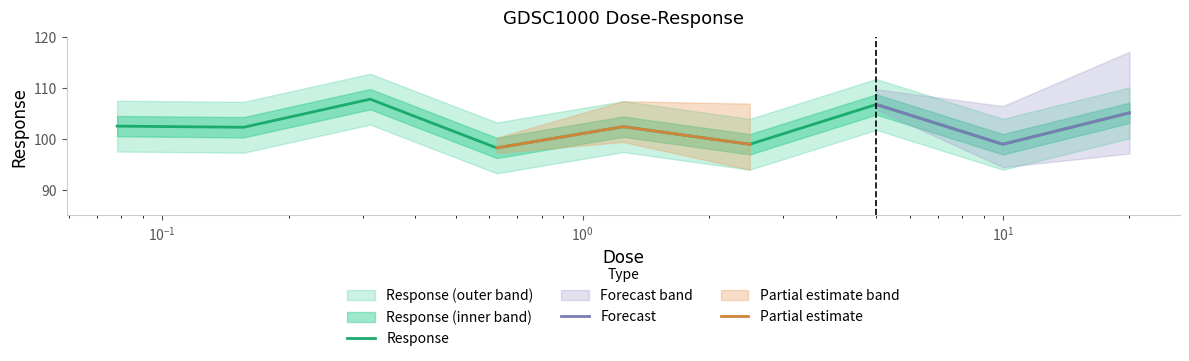

Where does the data first go above 102?

0.078125